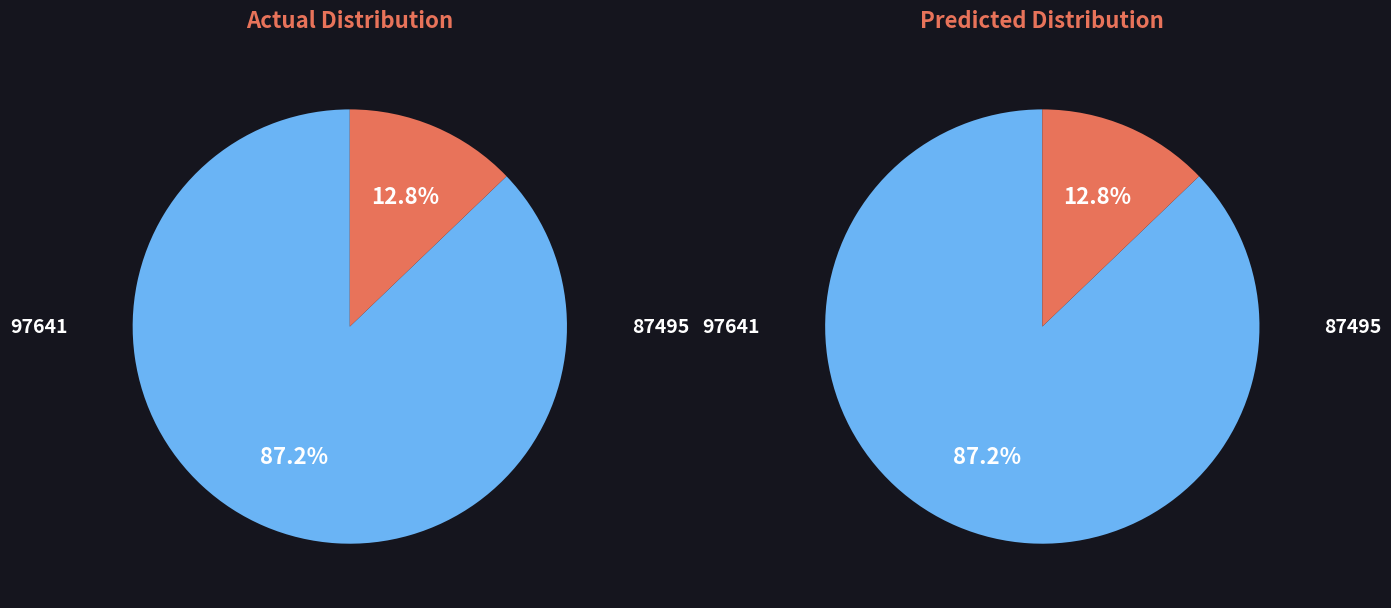

Does 97641 account for over 50% of the chart?

Yes